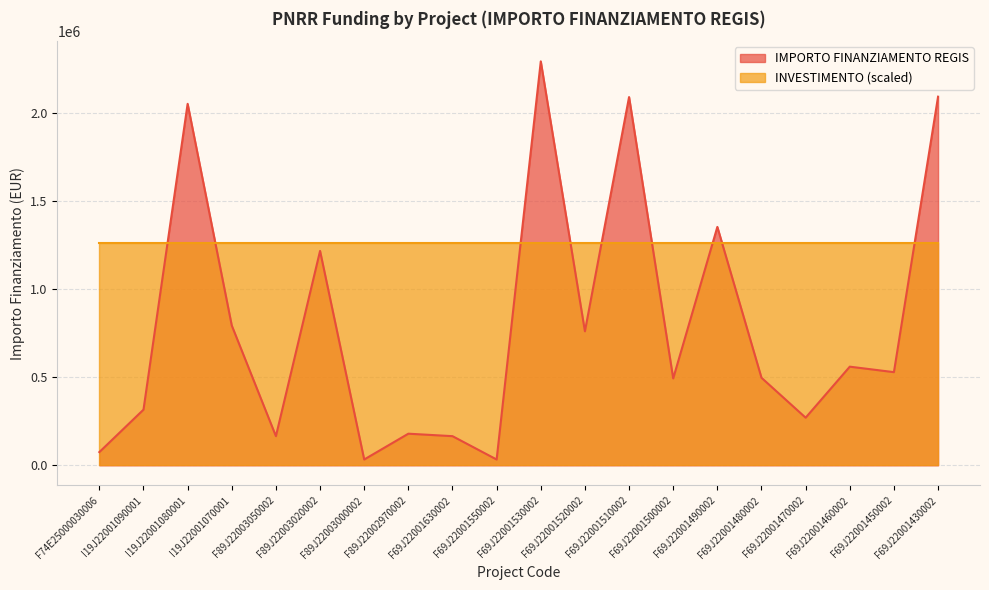

The value at F69J22001460002 is 560429.4. True or false?

True